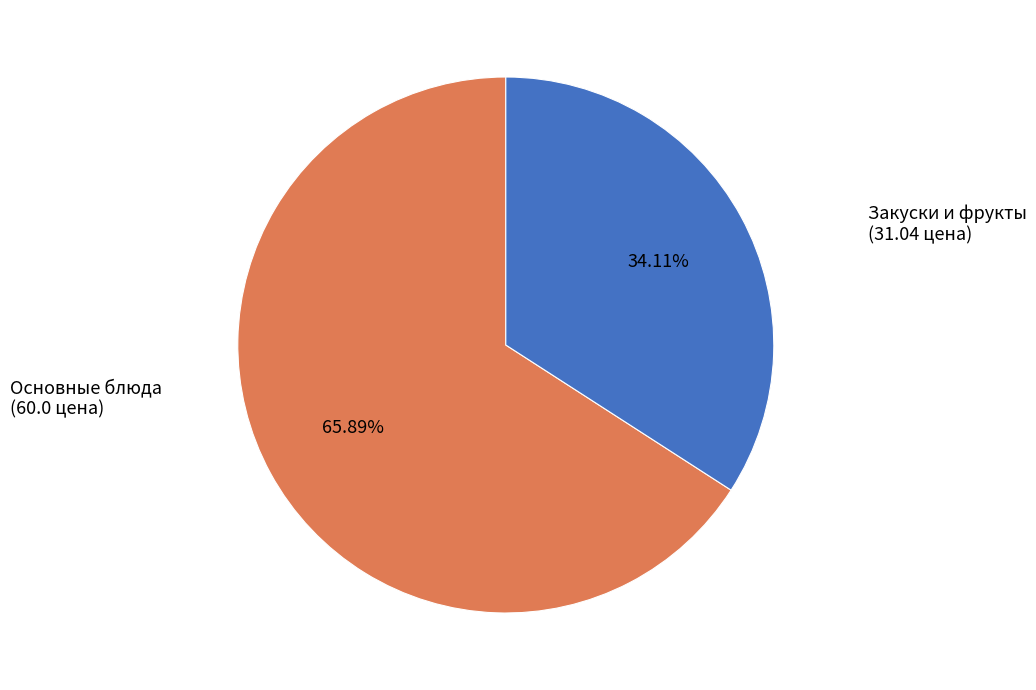

Is there any slice that represents more than half of the pie?

Yes